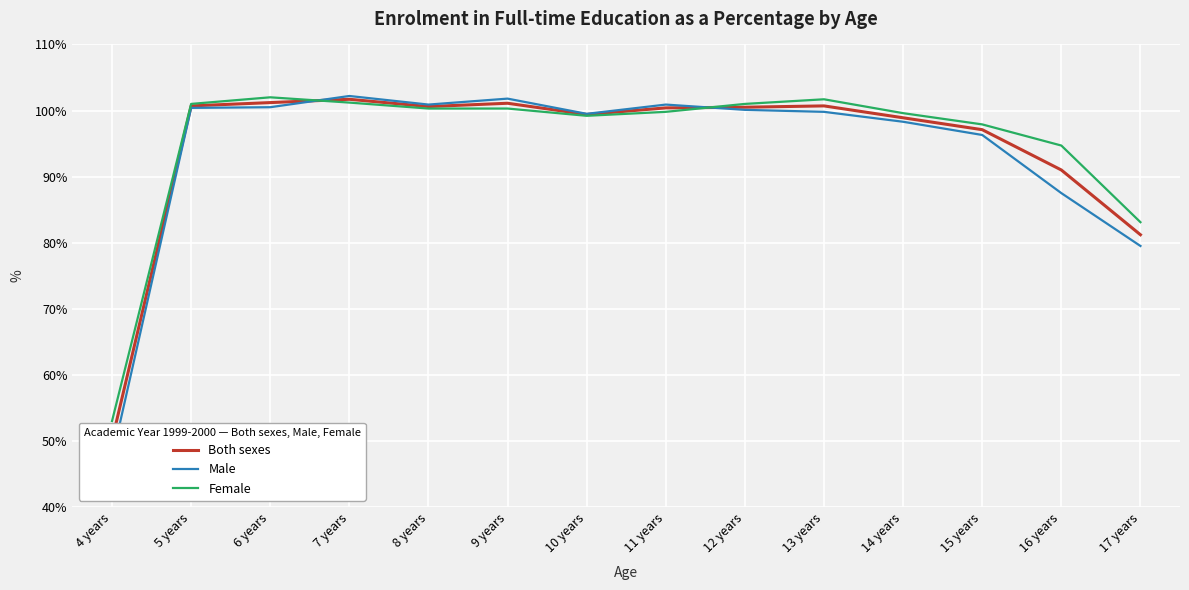

Reading left to right, extract all data points from this chart.

Both sexes: 4 years=50.1	5 years=100.7	6 years=101.2	7 years=101.7	8 years=100.6	9 years=101.1	10 years=99.4	11 years=100.4	12 years=100.5	13 years=100.7	14 years=98.9	15 years=97.1	16 years=91.0	17 years=81.2
Male: 4 years=47.4	5 years=100.4	6 years=100.5	7 years=102.2	8 years=100.9	9 years=101.8	10 years=99.5	11 years=100.9	12 years=100.1	13 years=99.8	14 years=98.3	15 years=96.3	16 years=87.5	17 years=79.5
Female: 4 years=53.0	5 years=101.0	6 years=102.0	7 years=101.2	8 years=100.3	9 years=100.3	10 years=99.2	11 years=99.8	12 years=101.0	13 years=101.7	14 years=99.6	15 years=97.9	16 years=94.7	17 years=83.1